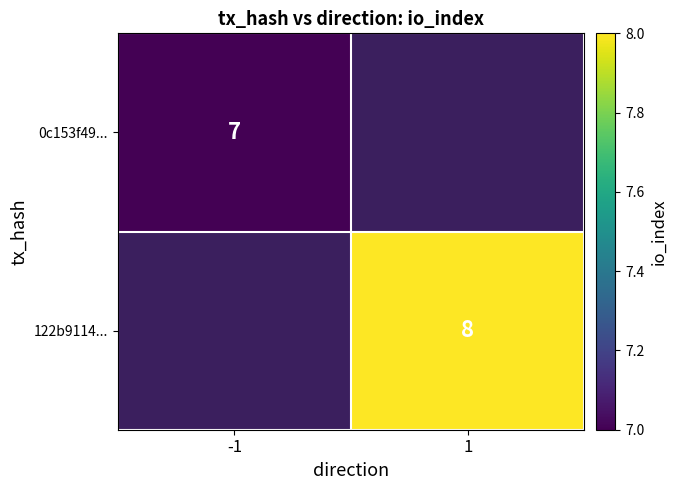

Which has a higher value, -1 or 1?

1